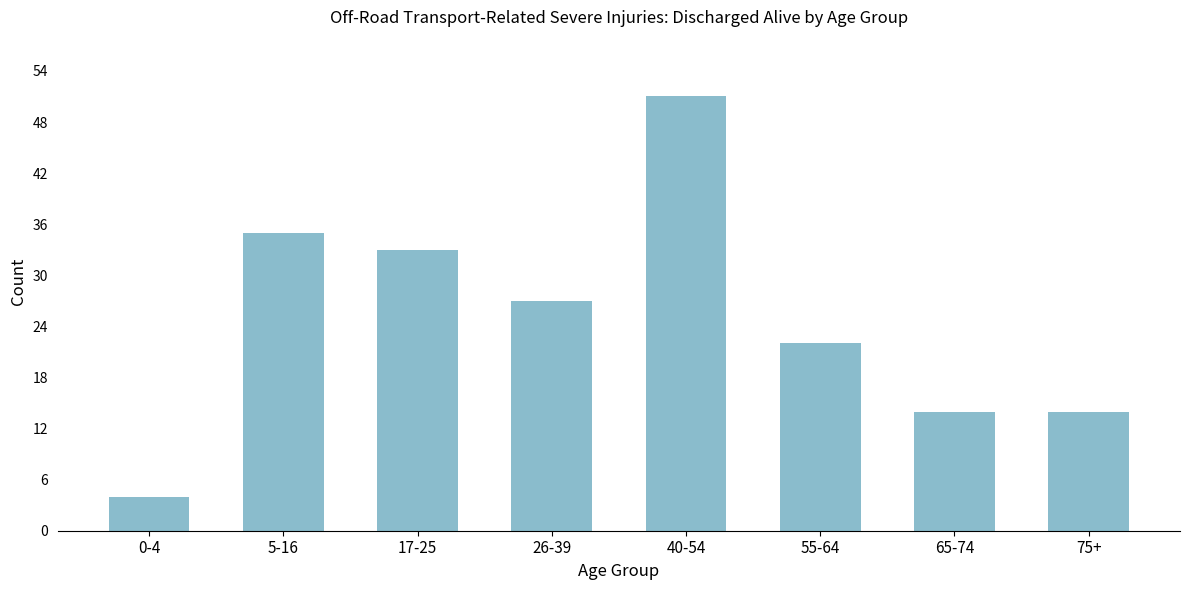

Reading left to right, extract all data points from this chart.

4	35	33	27	51	22	14	14